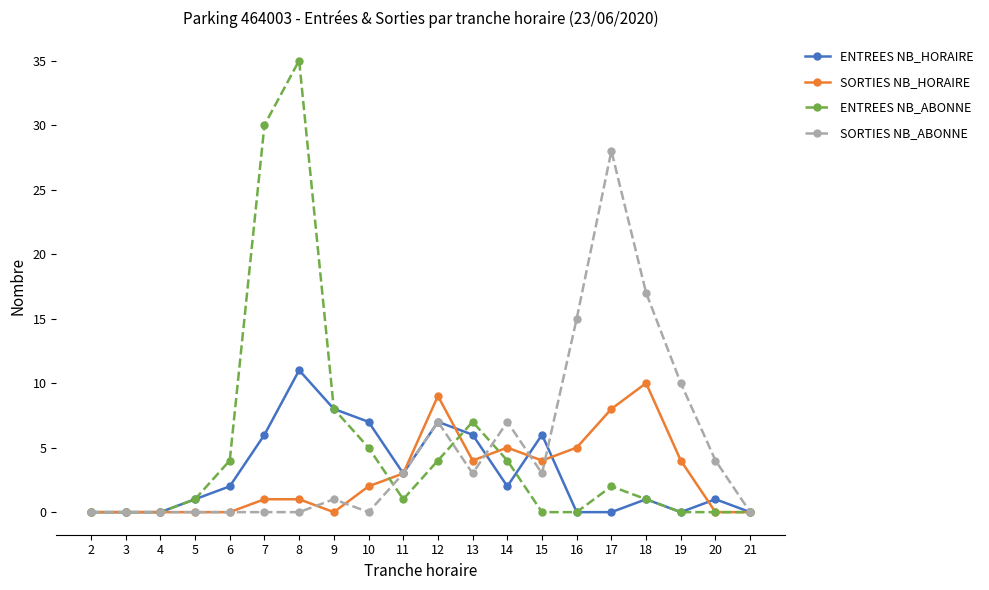

Between 4 and 14, which series saw the biggest shift?

SORTIES NB_ABONNE